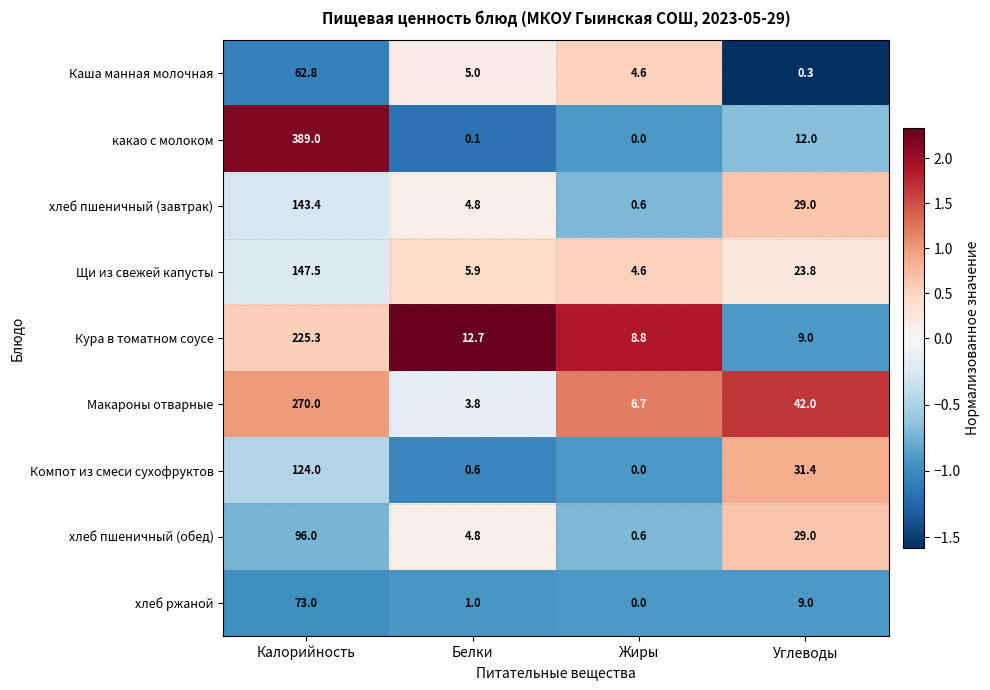

What value does the Макароны отварные series have at Калорийность?

270.0